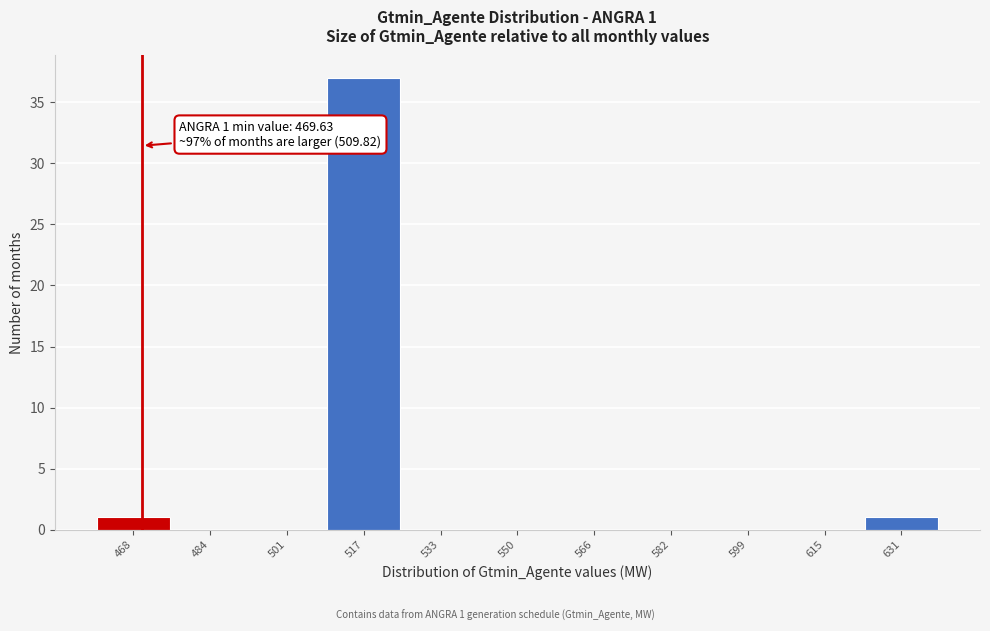

Over which range of the x-axis is the bar tallest?

508 to 526